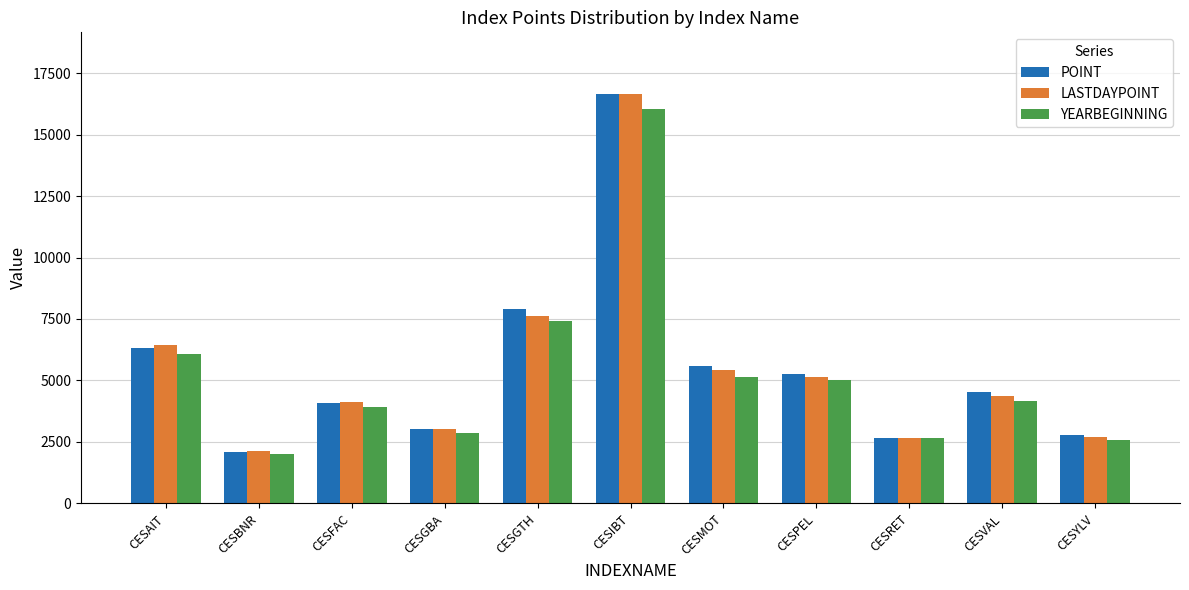

What is the maximum value for POINT?

16643.8